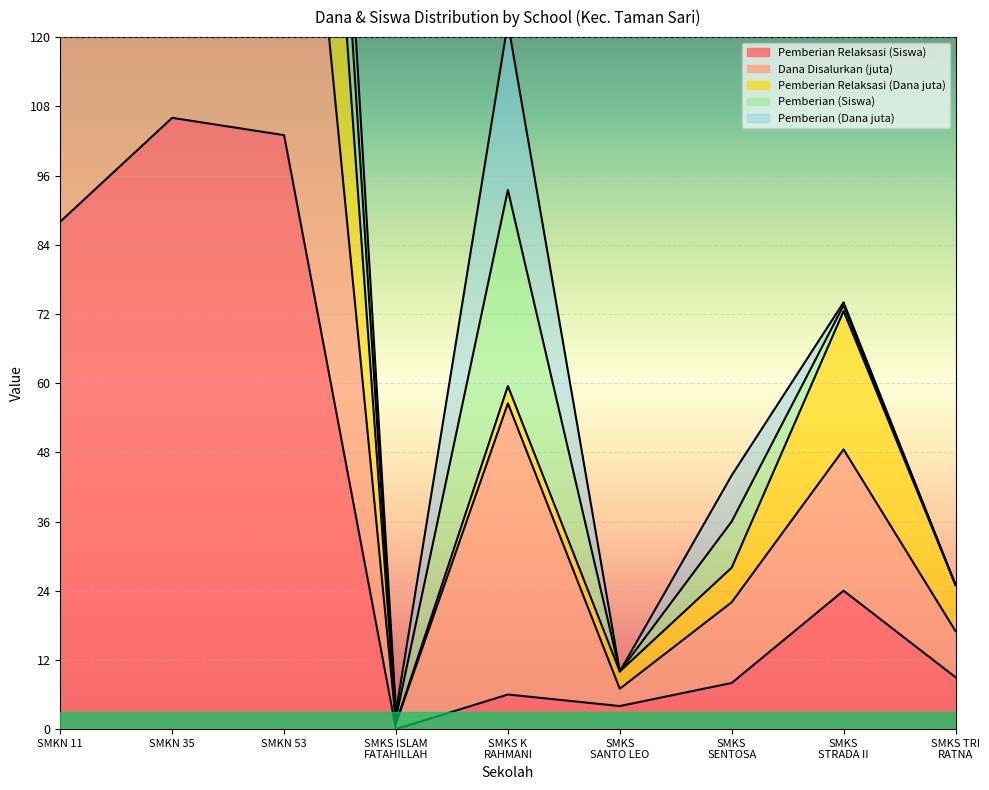

True or false: Dana Disalurkan (juta) and Pemberian Relaksasi (Siswa) intersect in this chart.

False